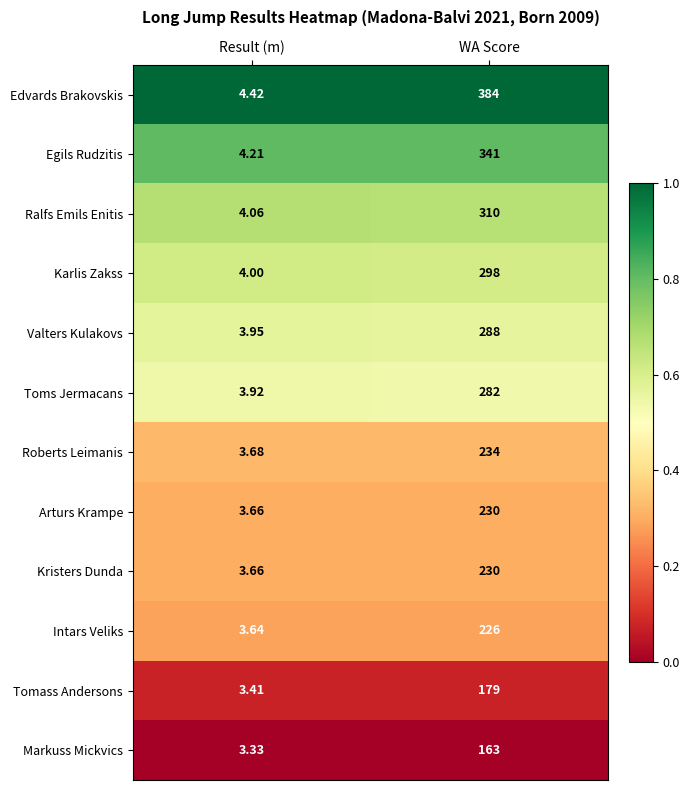

Rank the categories by Karlis Zakss value from highest to lowest.

WA Score, Result (m)